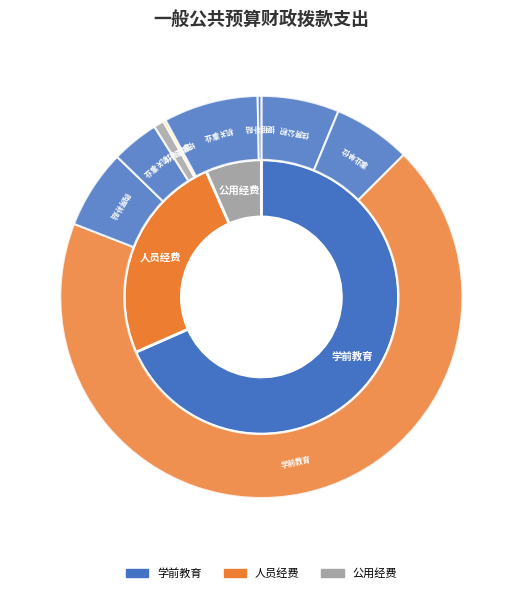

What percentage is the 事业单位医疗 slice, to the nearest percent?

6%